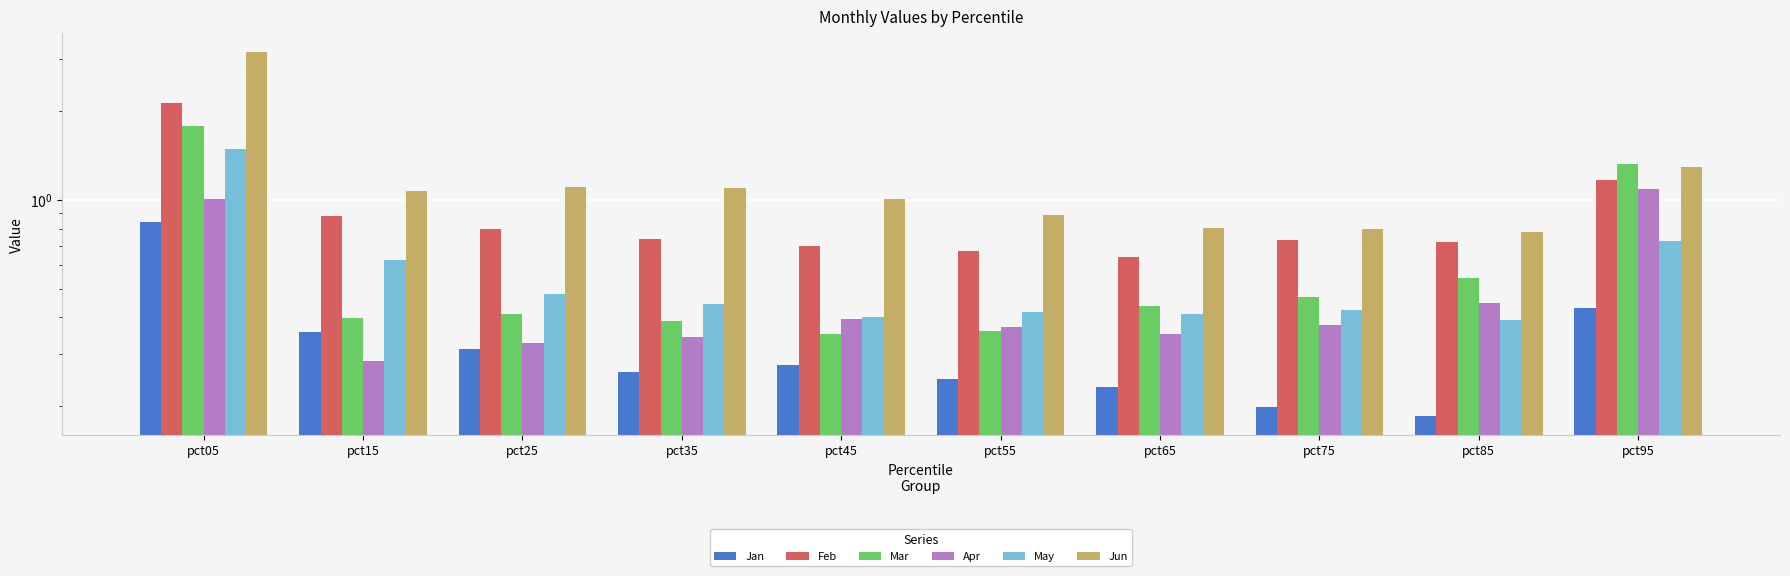

Which category has the highest value across all series?

pct05